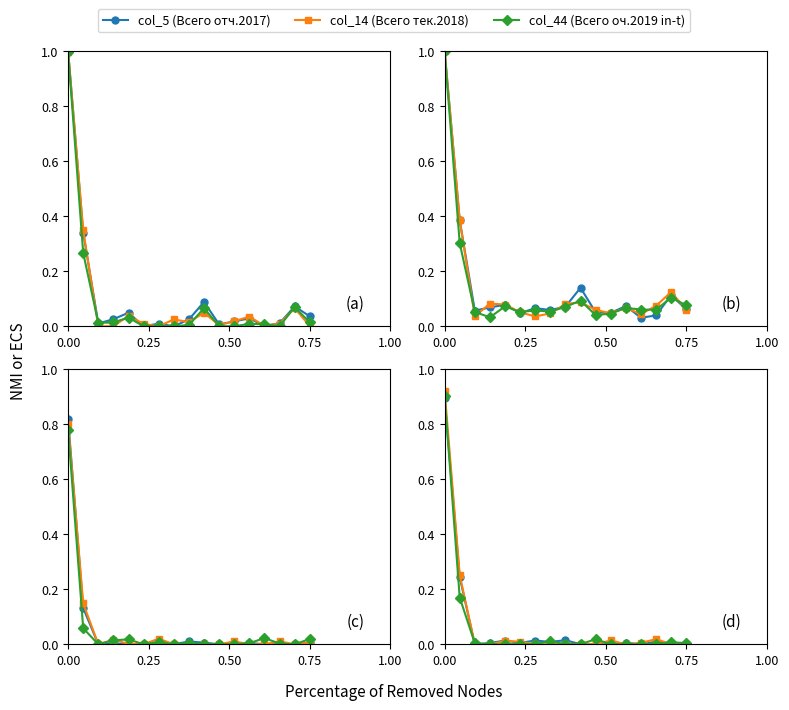

How many lines are shown in the chart?

3